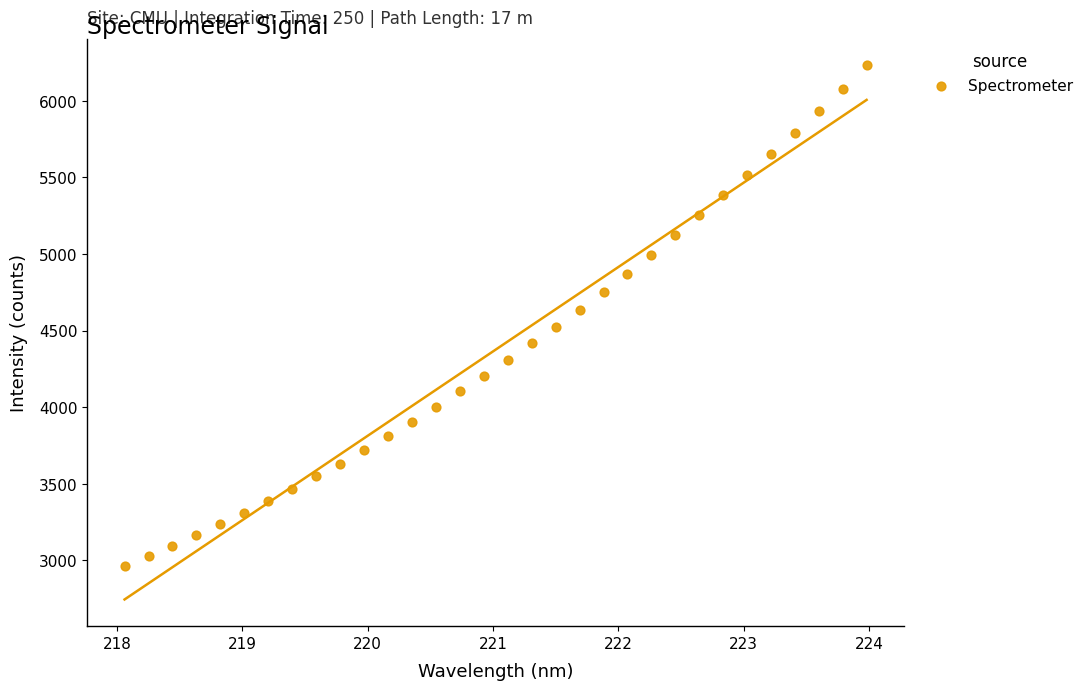

What is the range of X values (max minus min)?

5.9